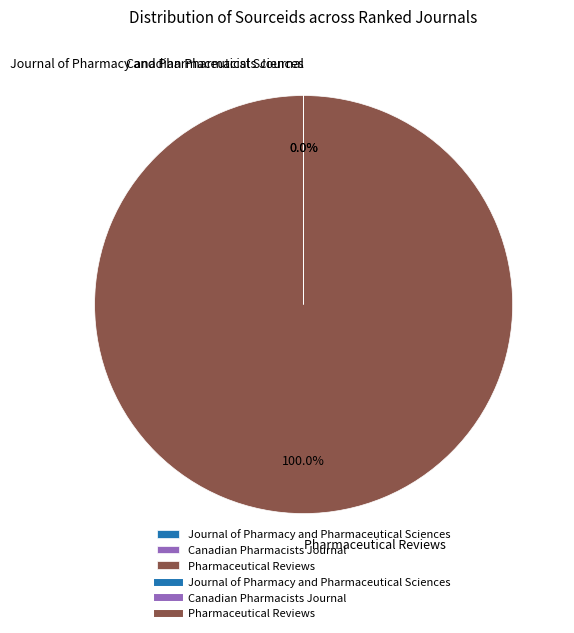

Which category has the biggest portion of the pie?

Pharmaceutical Reviews